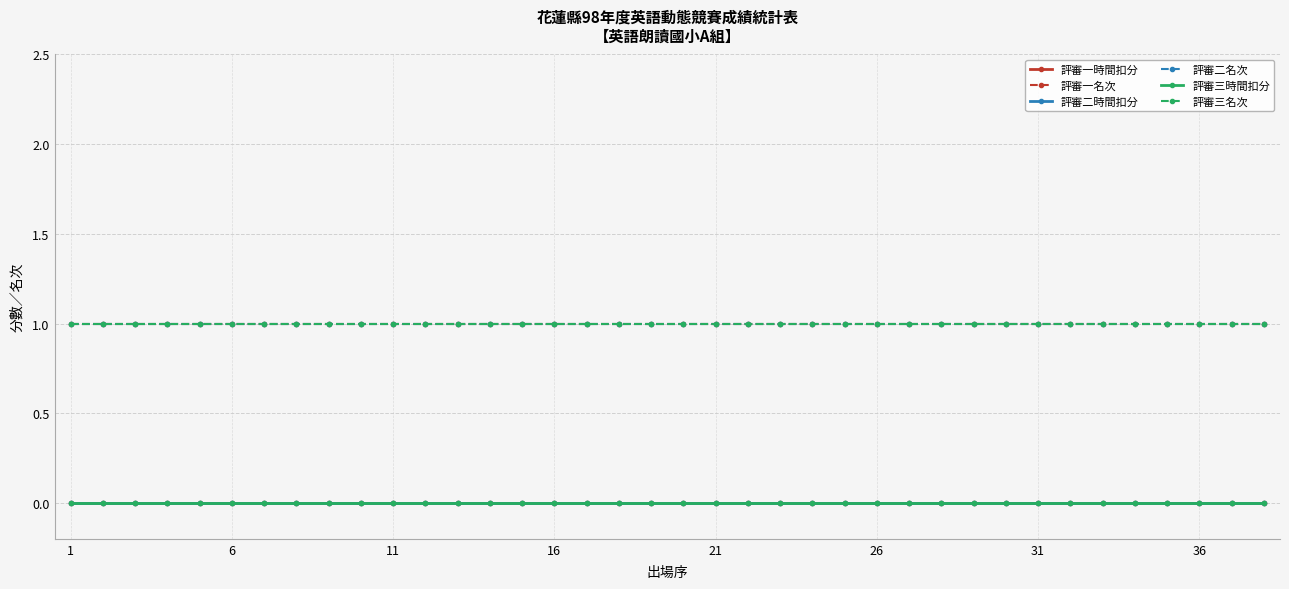

At which category is the sum across all series the highest?

1